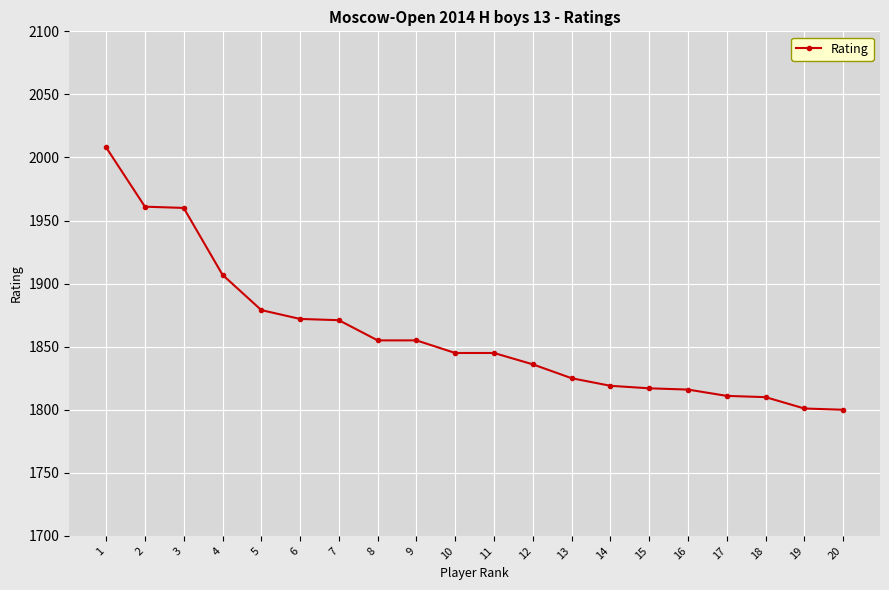

Is it true that the value at 12 is 1836?

True